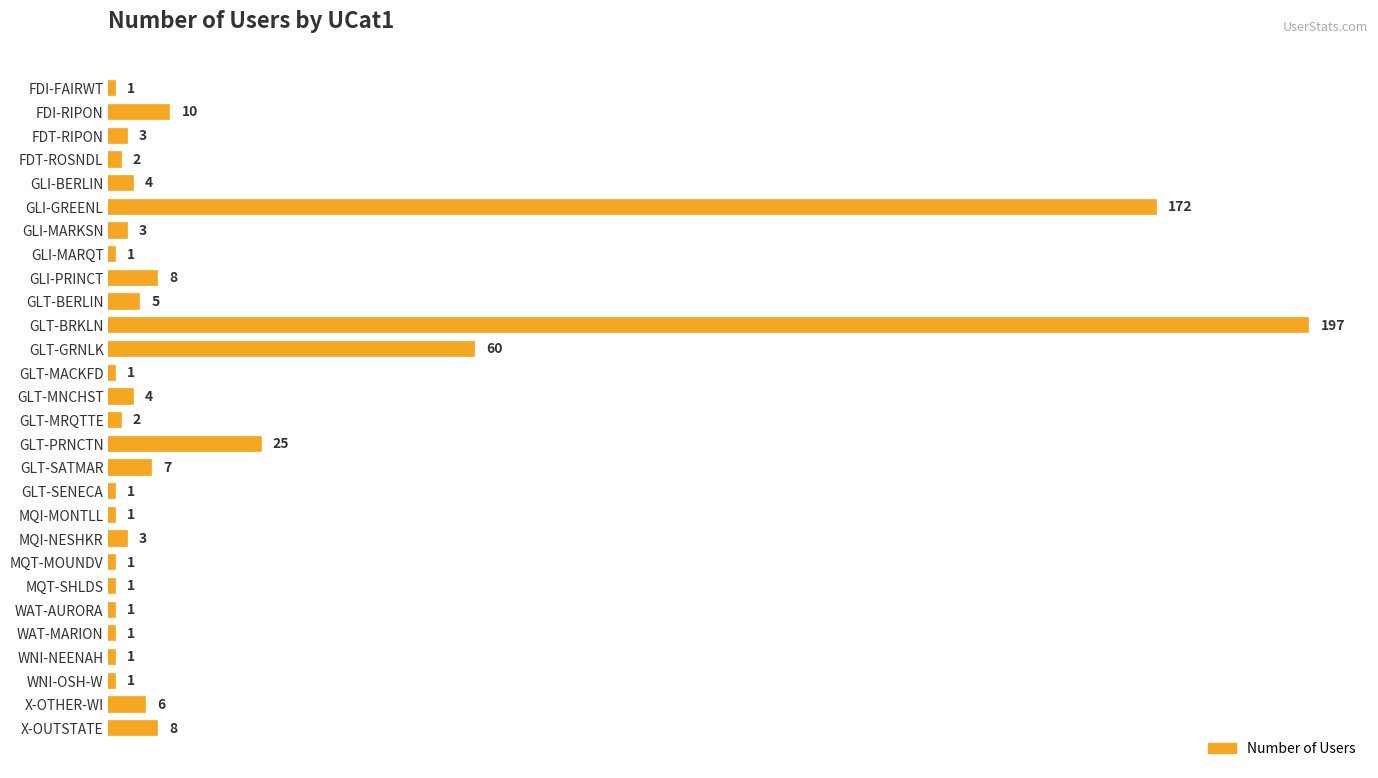

What position from the top is WAT-AURORA?

23